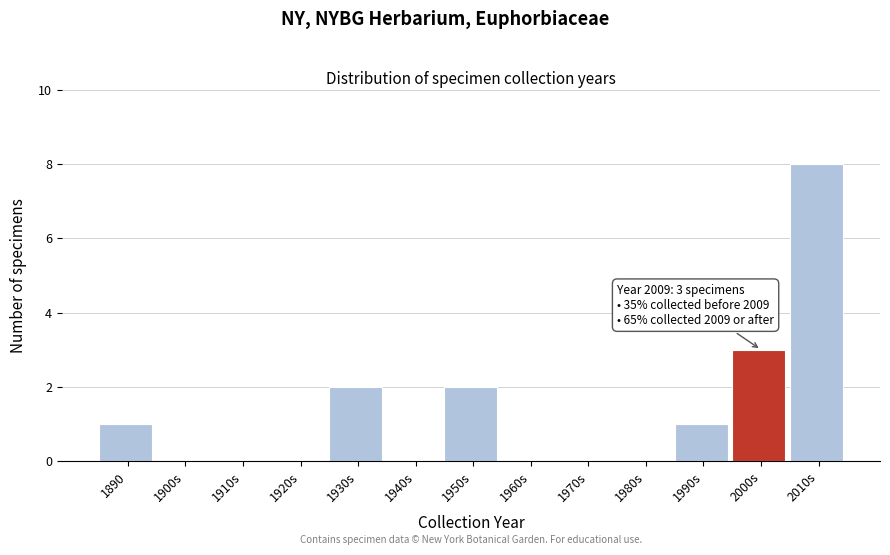

Reading right to left, what are all the values shown in this chart?

2010s=8	2000s=3	1990s=1	1980s=0	1970s=0	1960s=0	1950s=2	1940s=0	1930s=2	1920s=0	1910s=0	1900s=0	1890=1